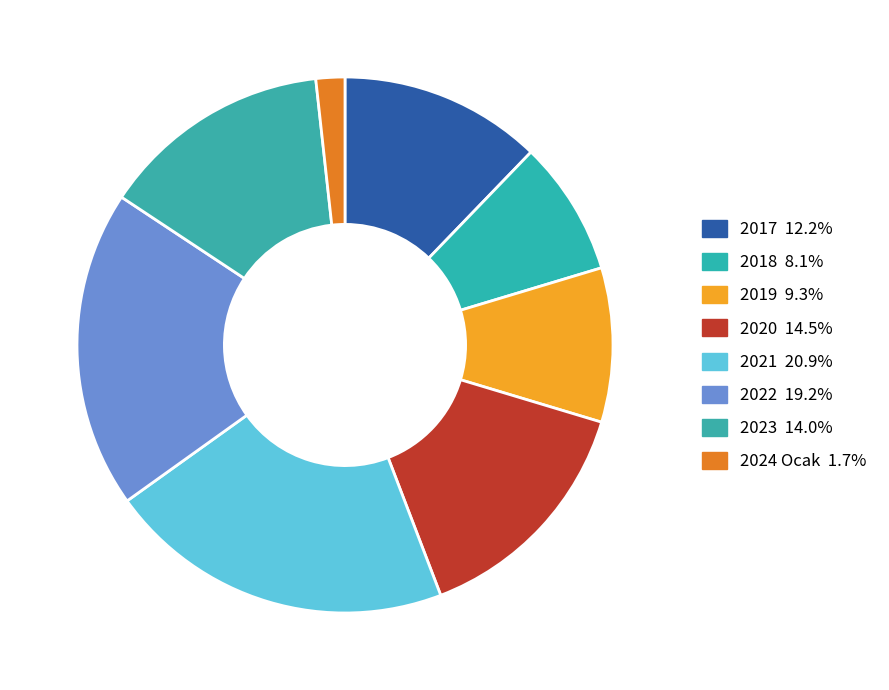

What percentage do 2024 Ocak and 2023 together represent?

15.7%